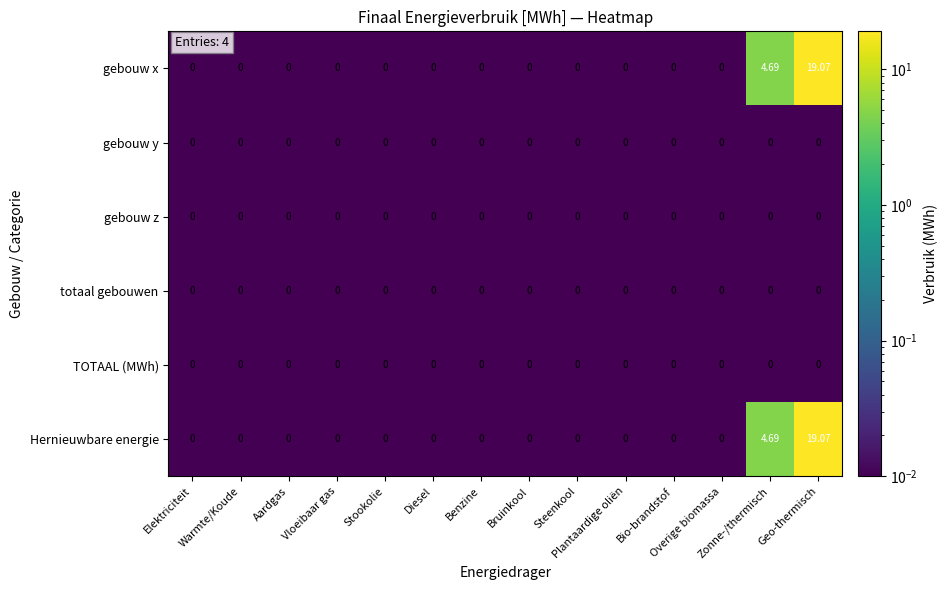

How many distinct data groups are displayed?

6